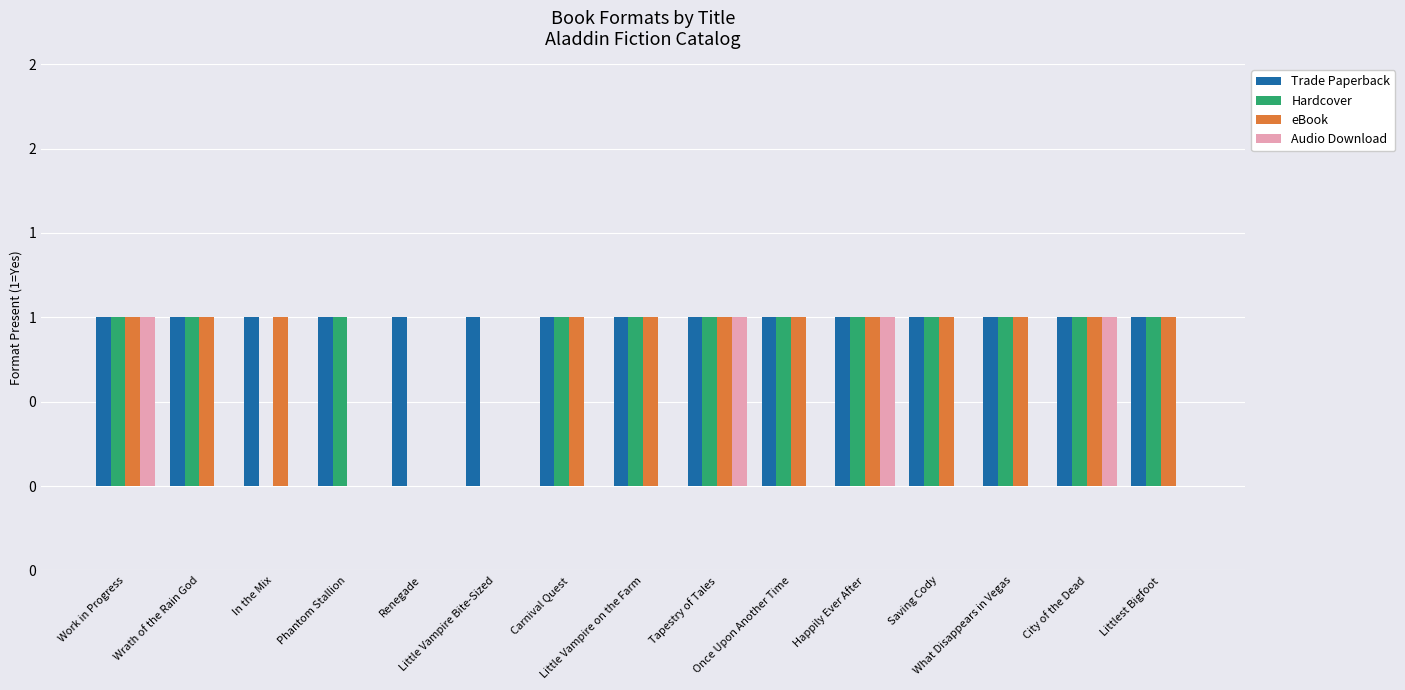

Where is Hardcover nearest to the value 0?

In the Mix